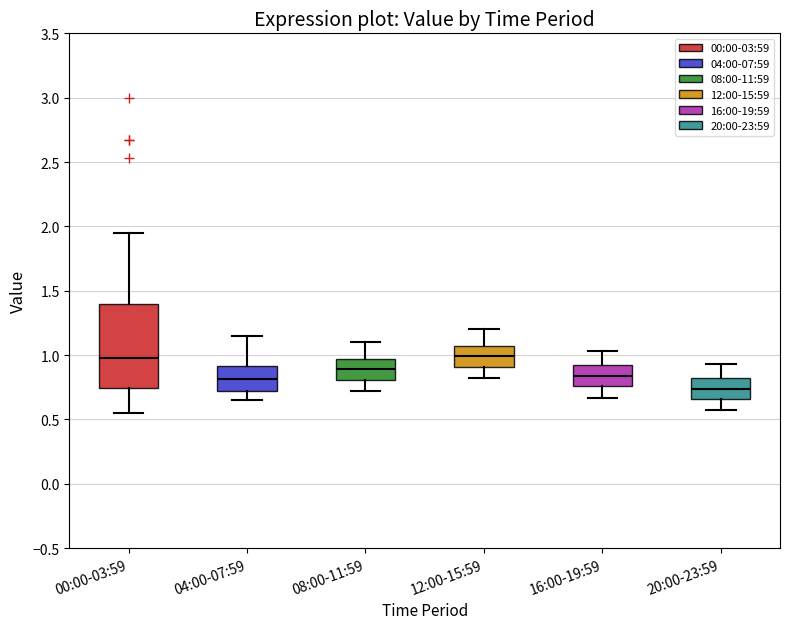

Comparing the boxes themselves (not the whiskers), which one is the tallest?

00:00-03:59